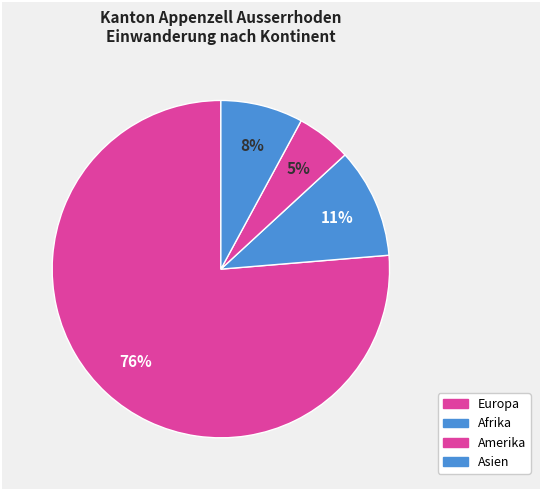

Which category accounts for the majority?

Europa